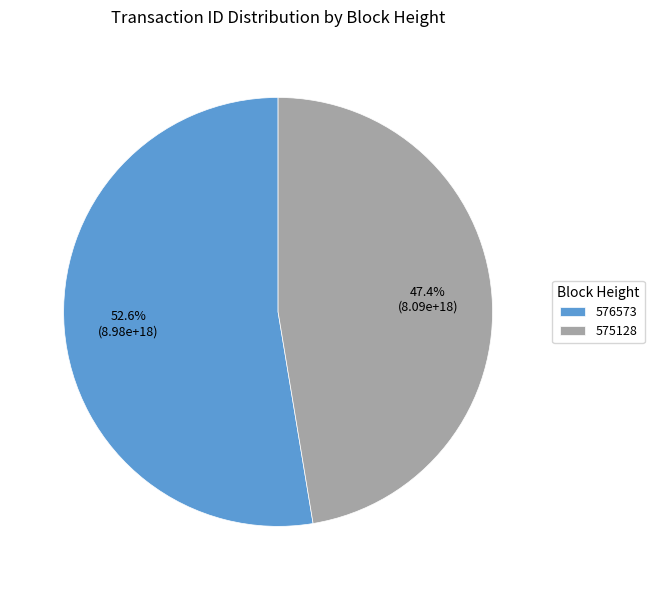

What is the majority slice?

576573